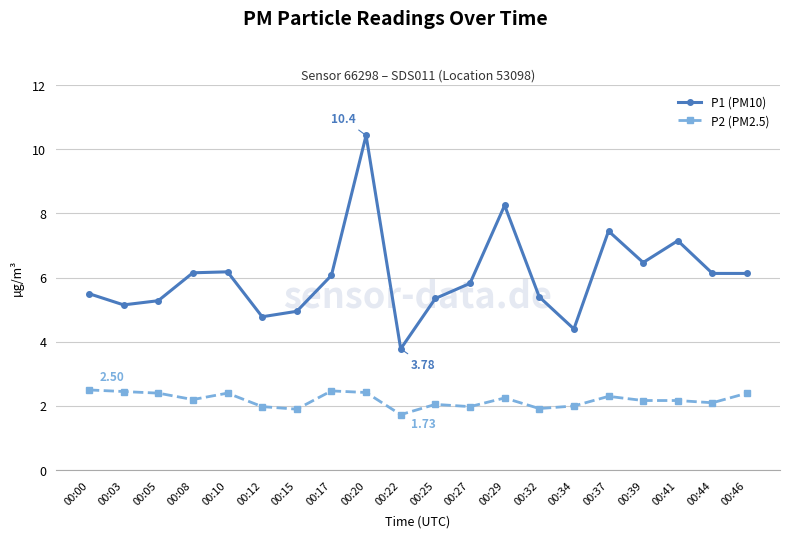

Is the value of P2 (PM2.5) at 00:27 greater than the value of P1 (PM10) at 00:46?

No